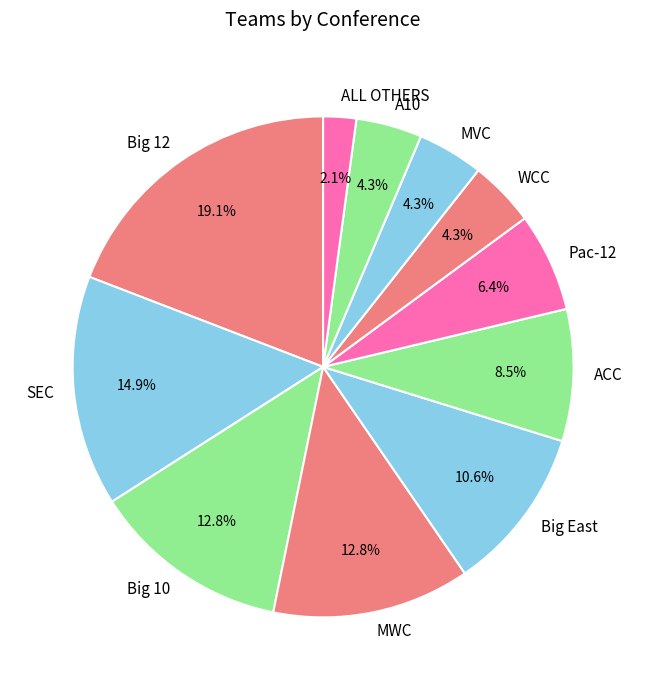

To the nearest percent, what is the difference between the largest and smallest slice percentages?

17%